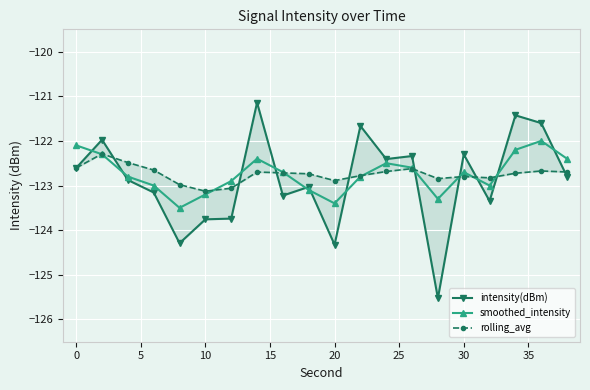

True or false: smoothed_intensity has more than 0 points higher than both neighbors.

True